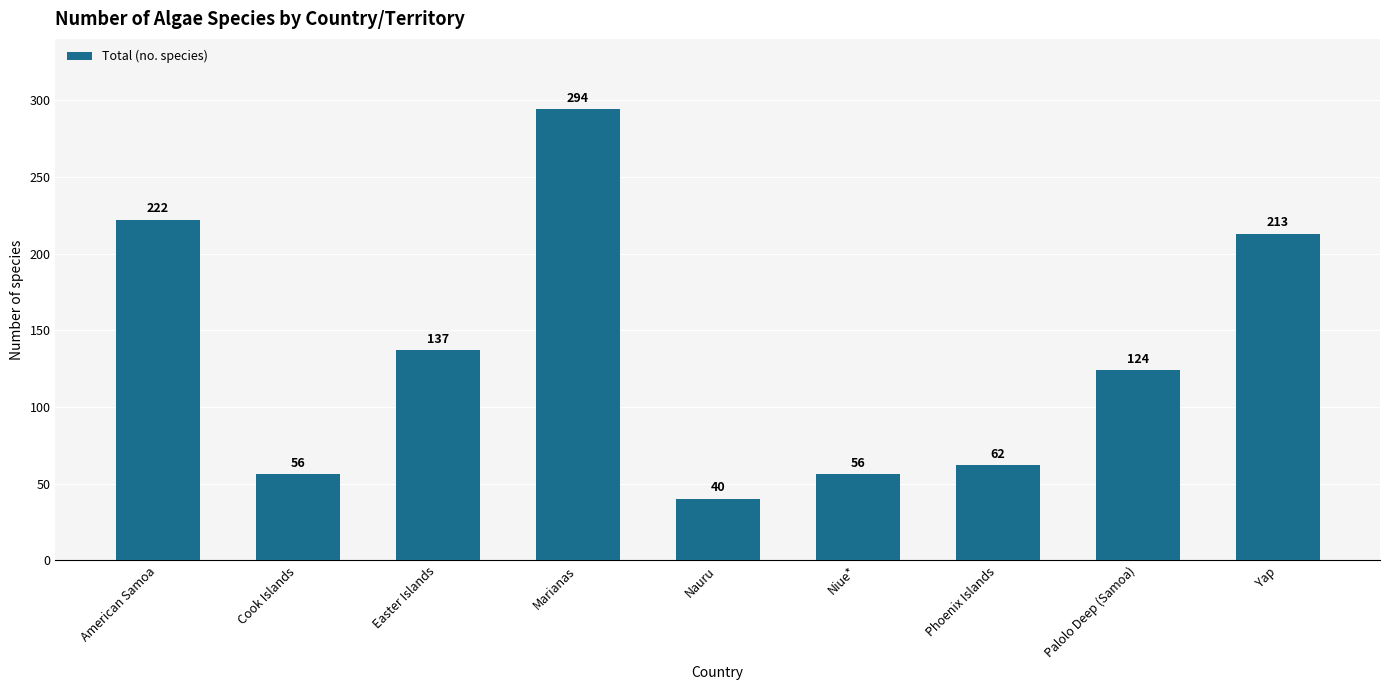

Reading right to left, what are all the values shown in this chart?

213	124	62	56	40	294	137	56	222